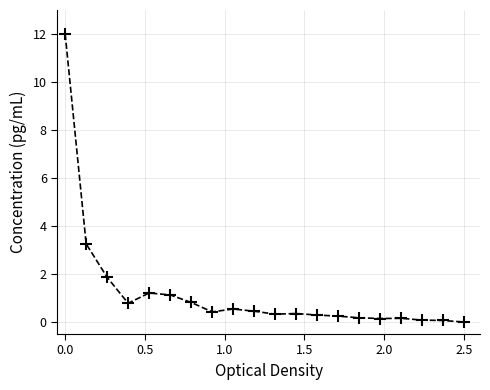

What is the maximum value shown in the chart?

12.0